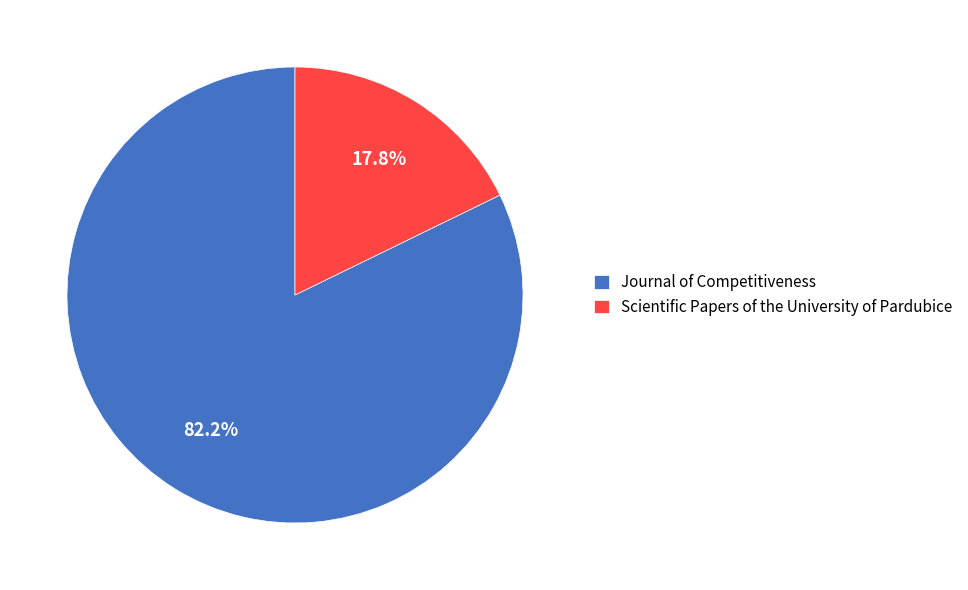

Combined, what portion of the pie is Journal of Competitiveness and Scientific Papers of the University of Pardubice?

100.0%